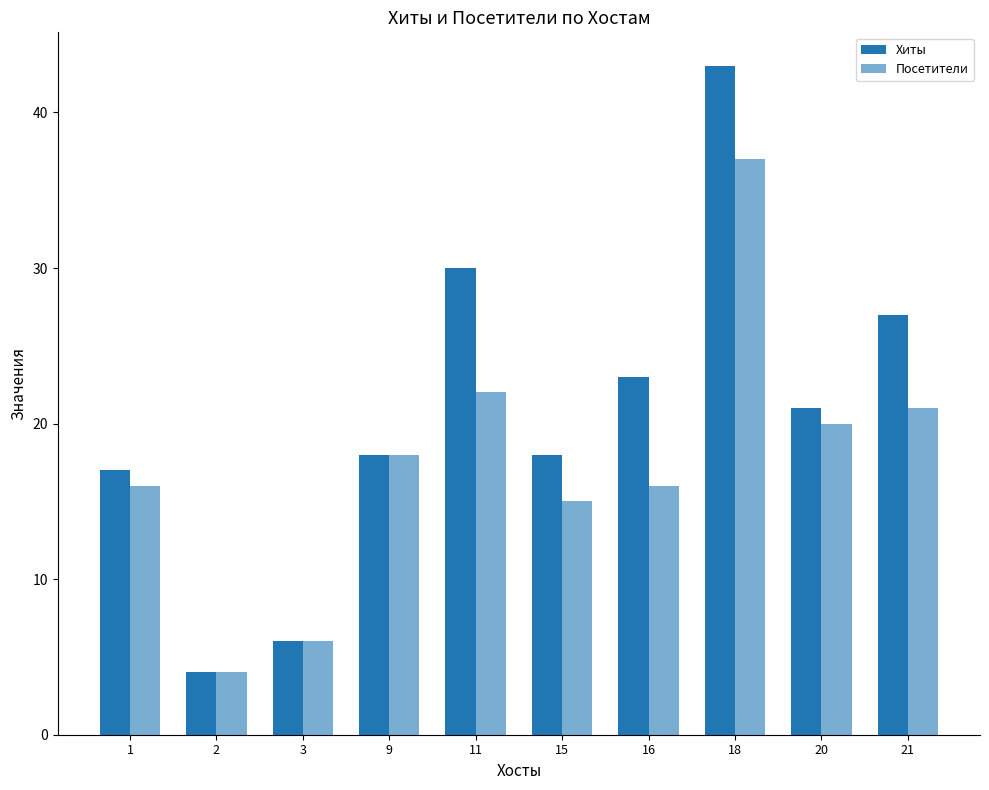

At which label does Хиты first exceed 21?

11